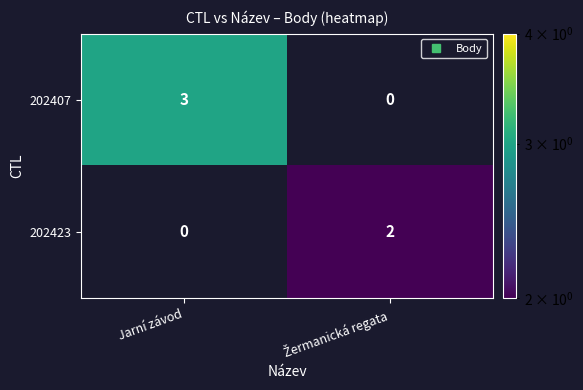

The value of 202423 at Jarní závod is -1. True or false?

False